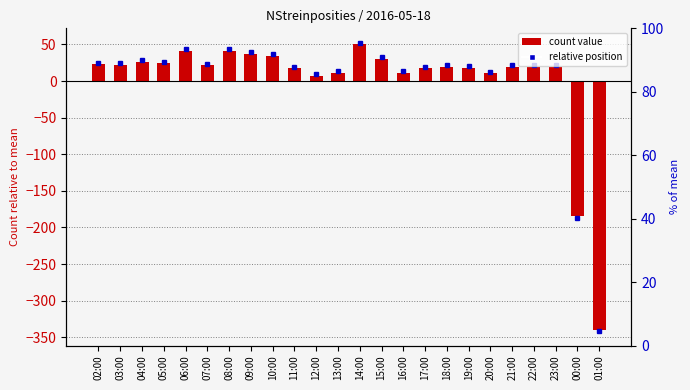

True or false: the data shows 38.7 at 02:00.

False